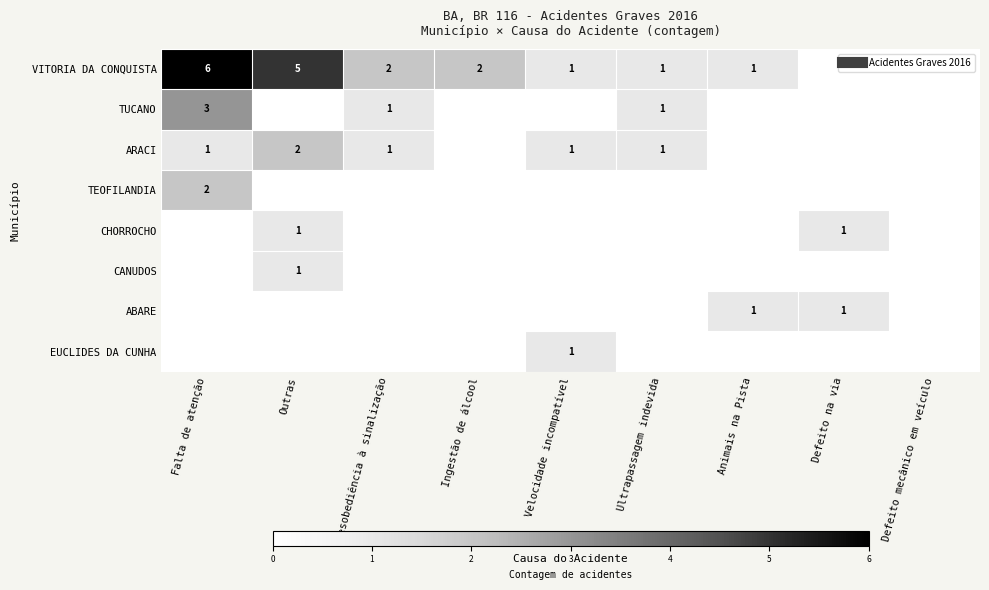

At how many categories does at least one series exceed 0?

8